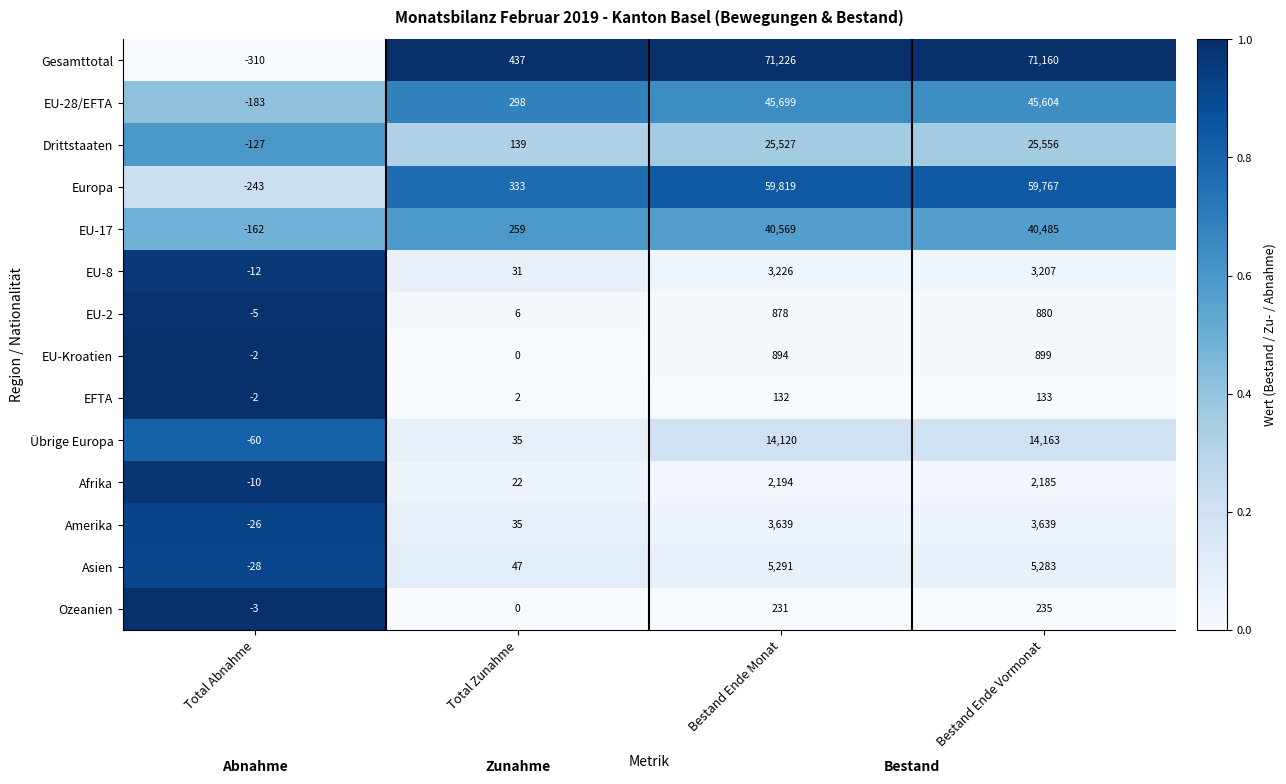

Which series has the largest range (max minus min)?

Gesamttotal